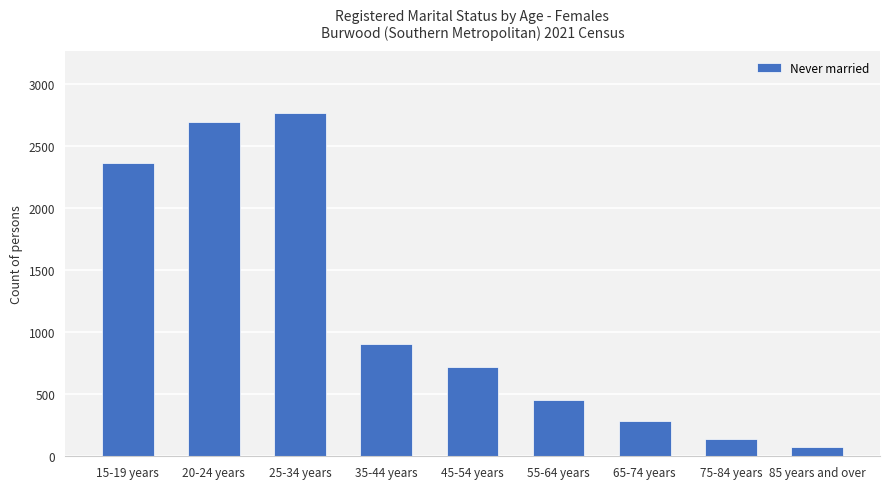

At which category does the chart reach its minimum across all series?

85 years and over